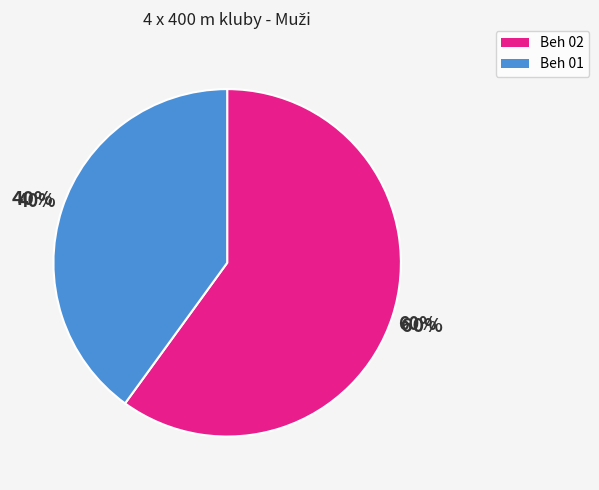

What is the largest slice in the pie chart?

Beh 02